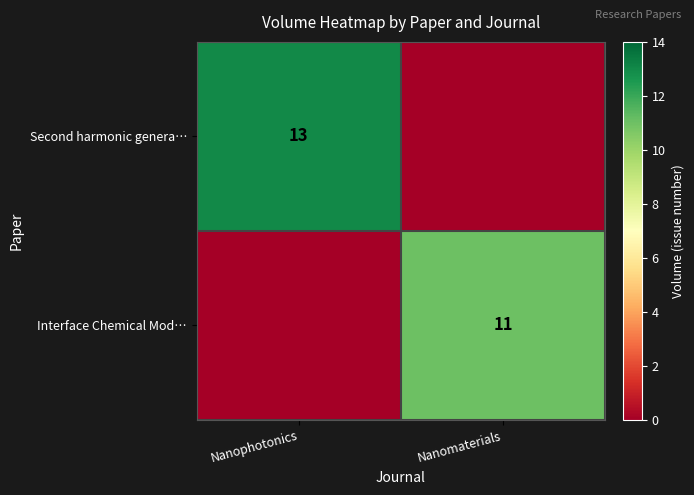

At which category is the sum across all series the highest?

Nanophotonics